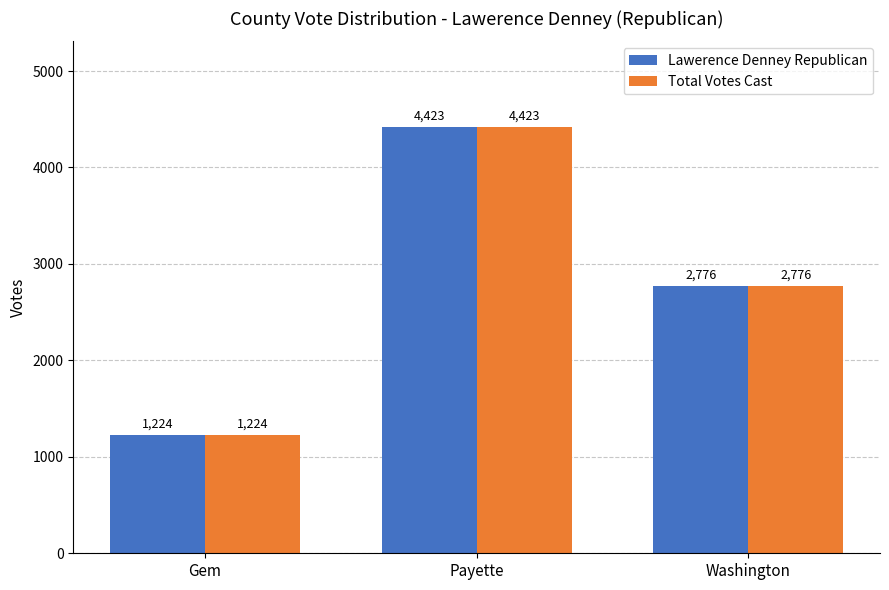

Rank the categories by Total Votes Cast value from lowest to highest.

Gem, Washington, Payette